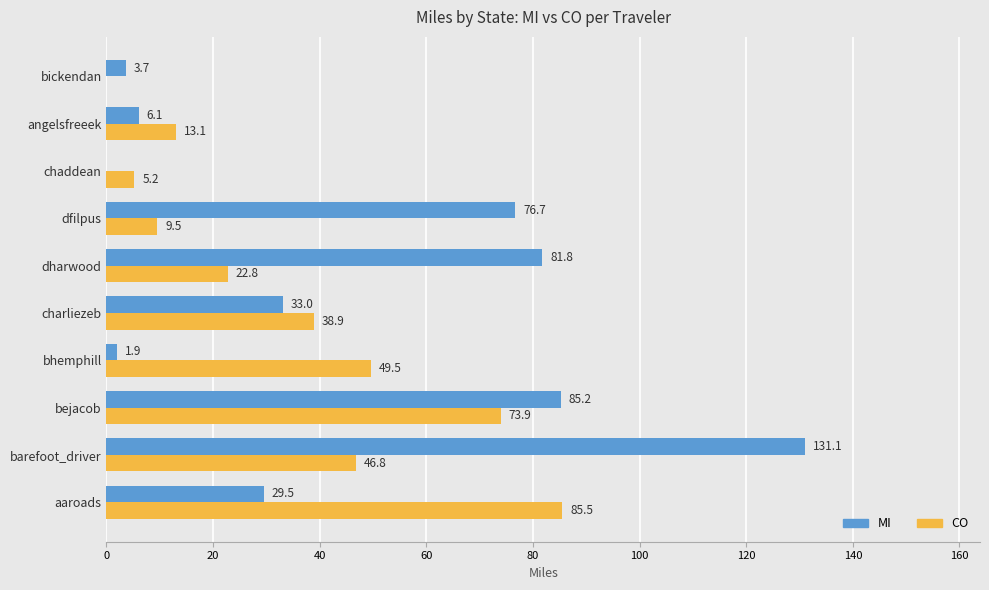

True or false: CO has a value of 13.1 at angelsfreeek.

True